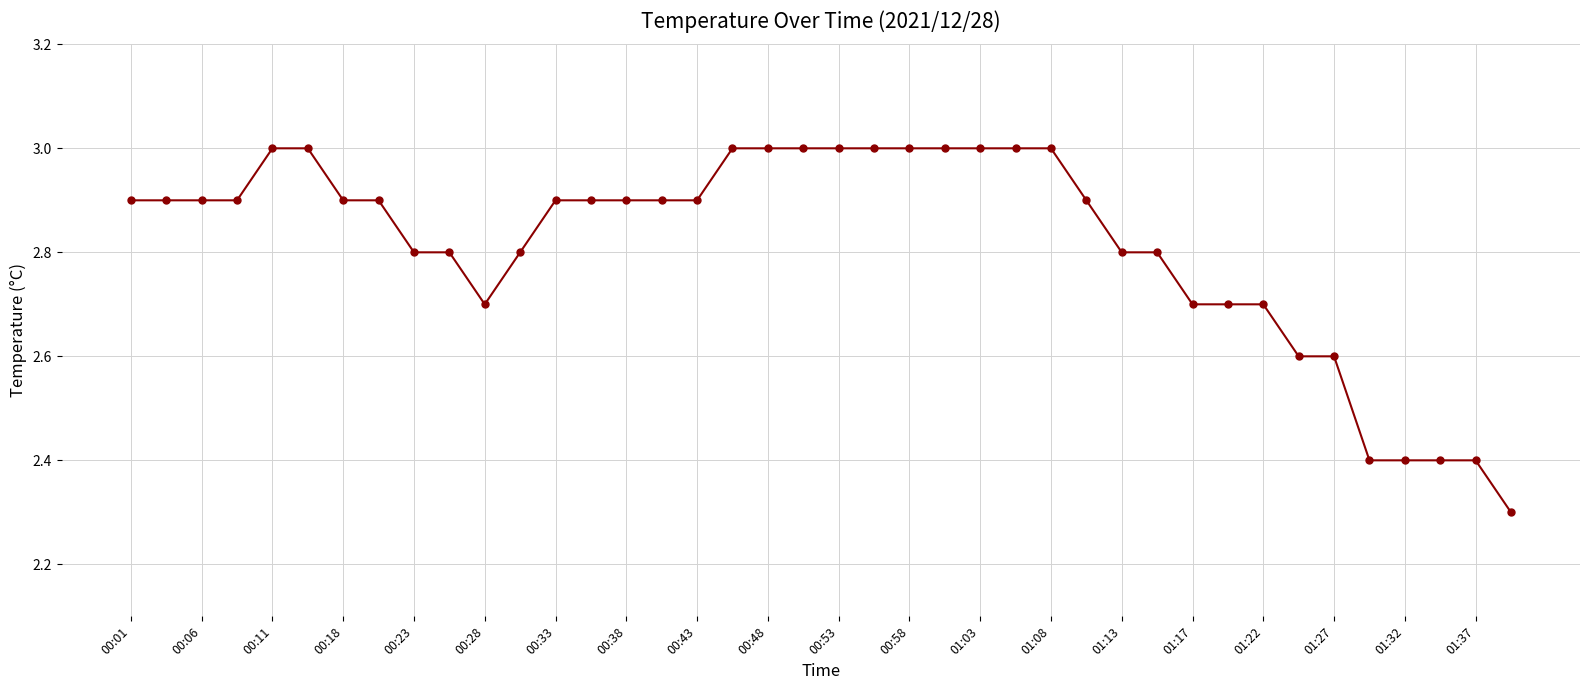

What is the value of the 18th point from the left?

3.0